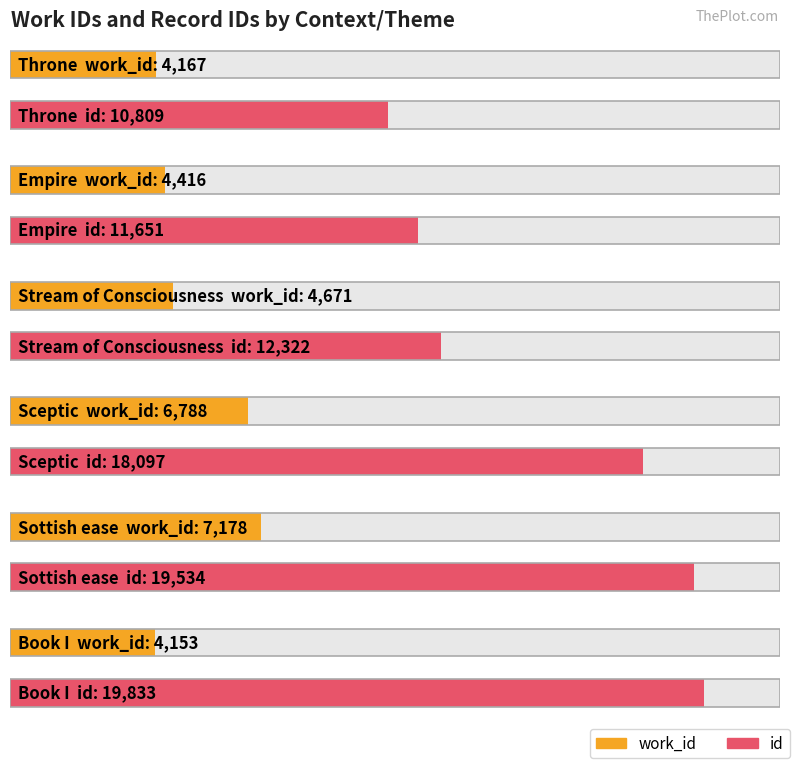

What is the value of the id bar at the 3rd from the left?

12322